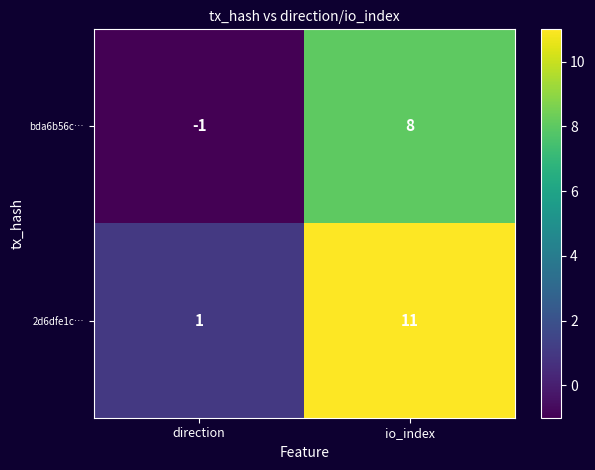

What is the total value across all series at io_index?

19